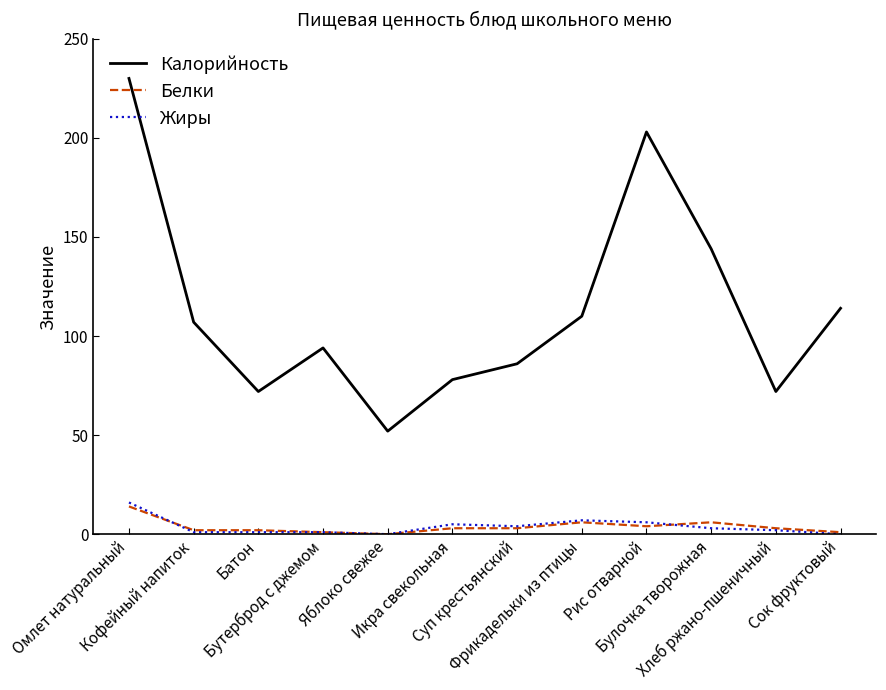

What is the difference between the highest and lowest values at Бутерброд с джемом?

93